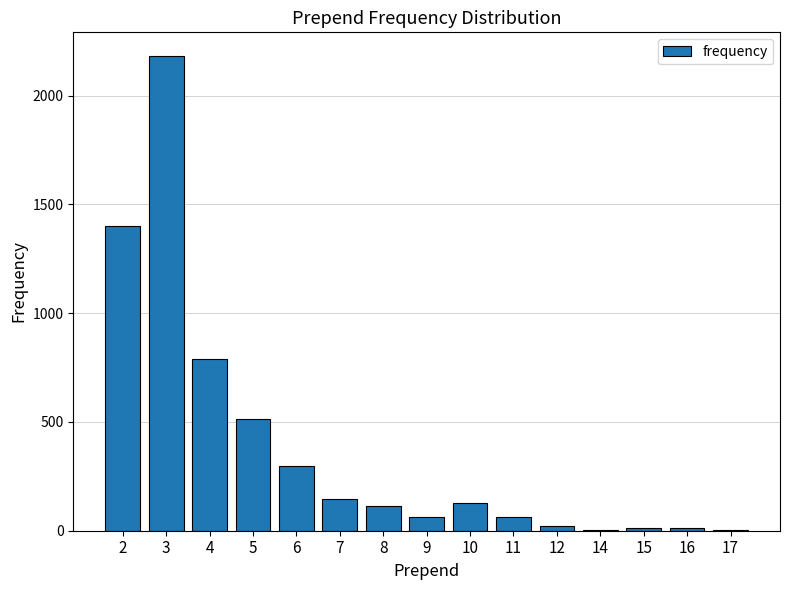

What is the maximum value shown in the chart?

2182